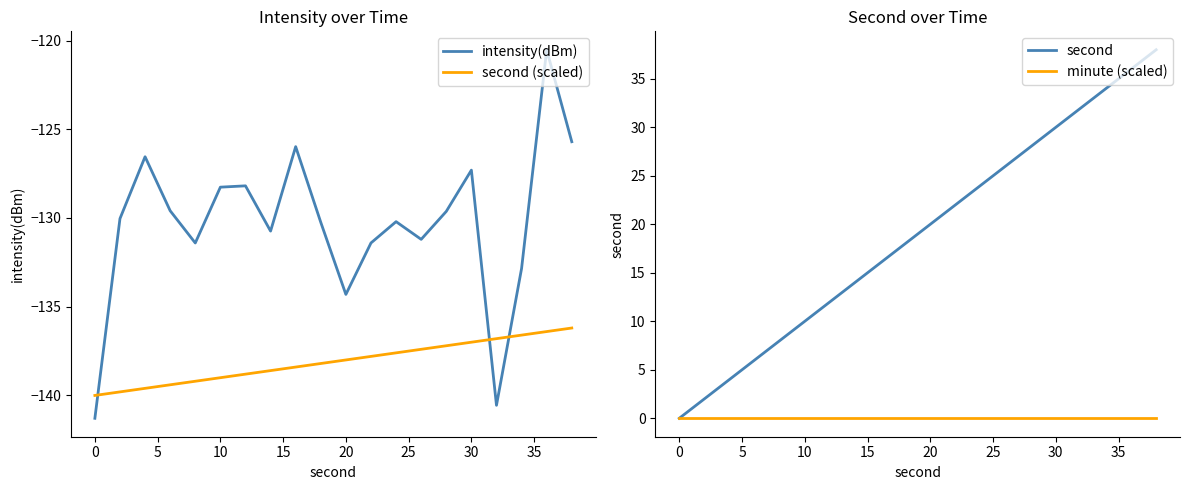

Is this an area chart (filled region under the line)?

No